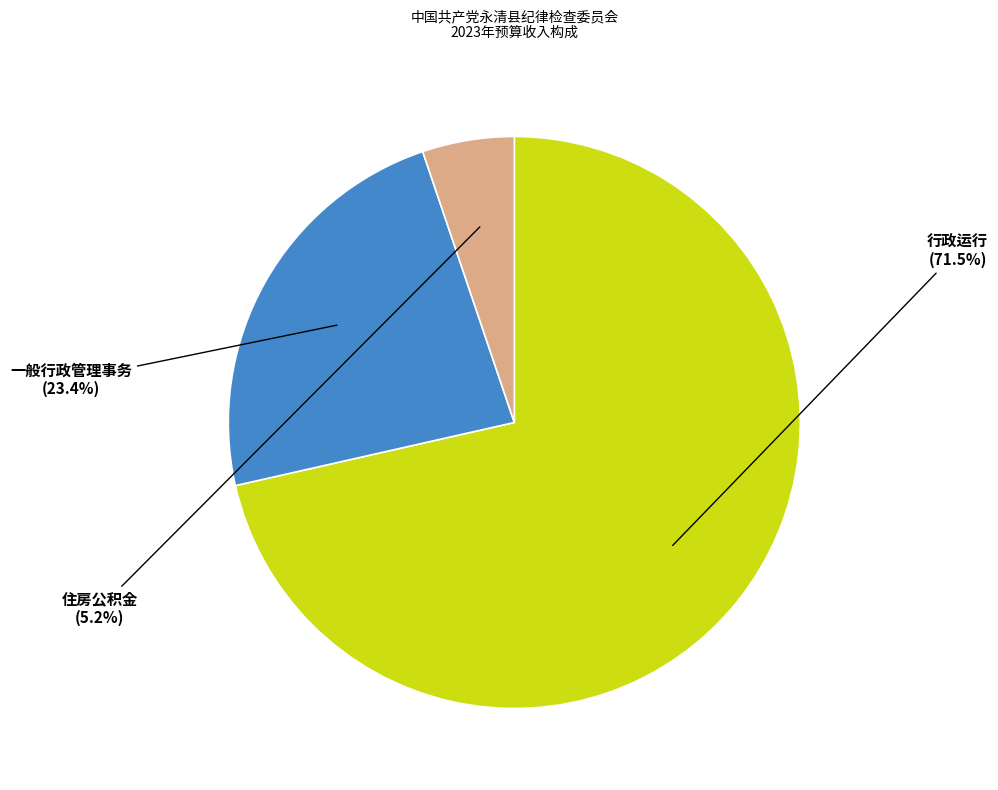

How many slices are in this pie chart?

3